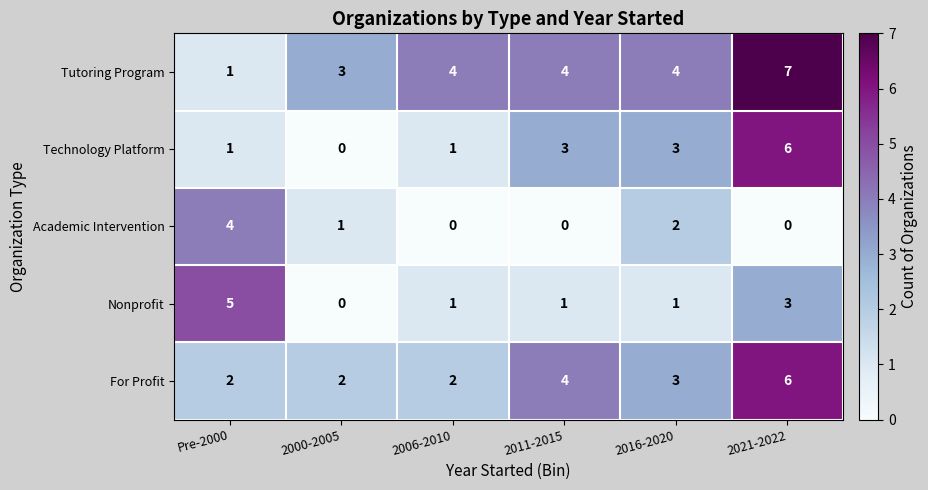

What is the total value across all series at 2021-2022?

22